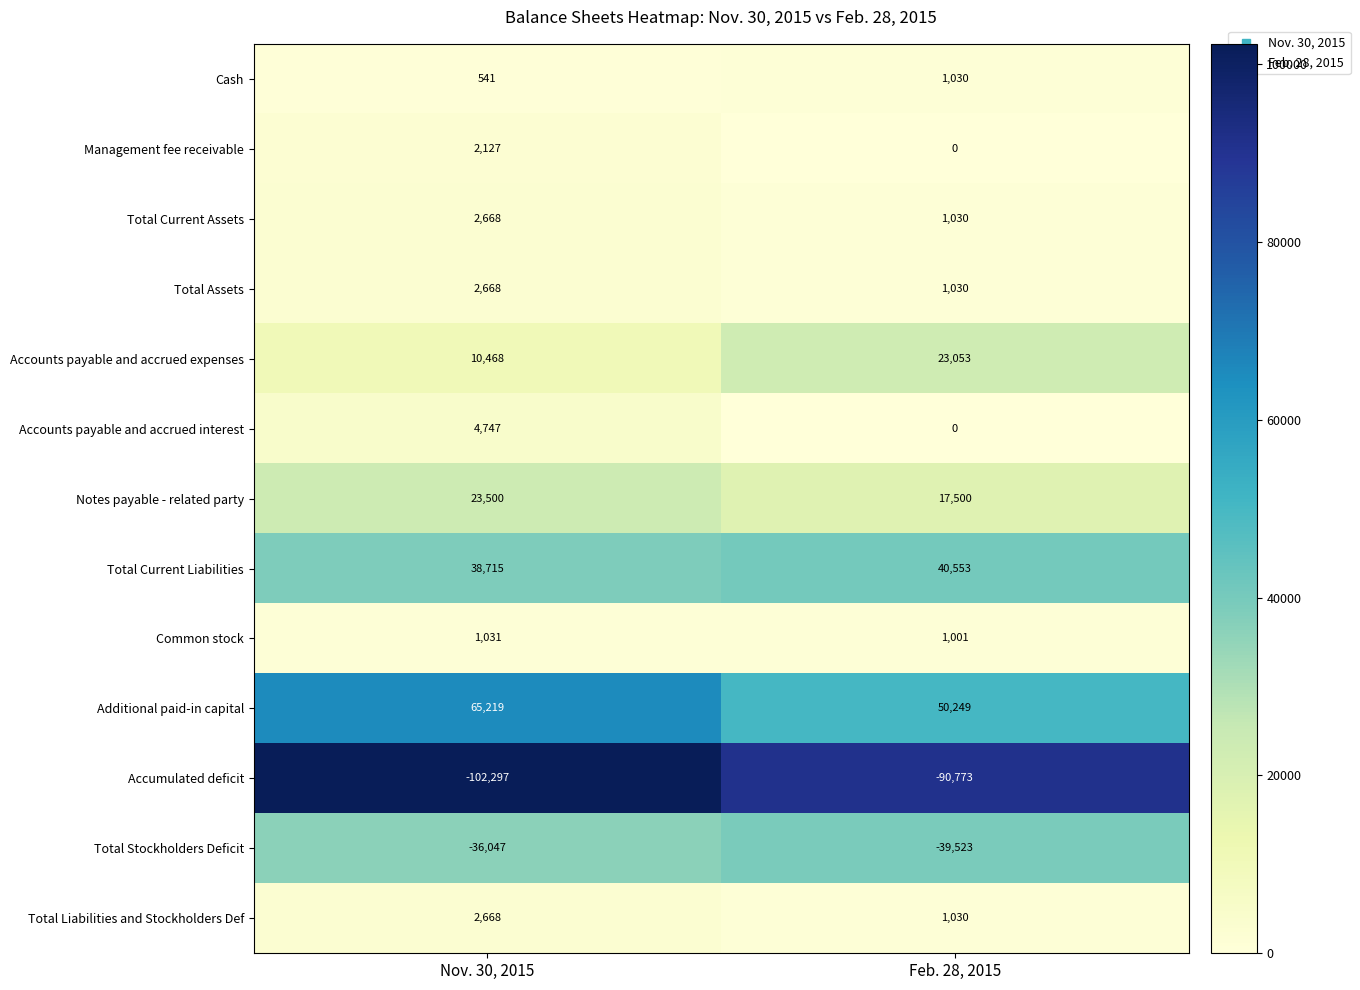

Is it true that Accumulated deficit equals -102297 at Nov. 30, 2015?

True